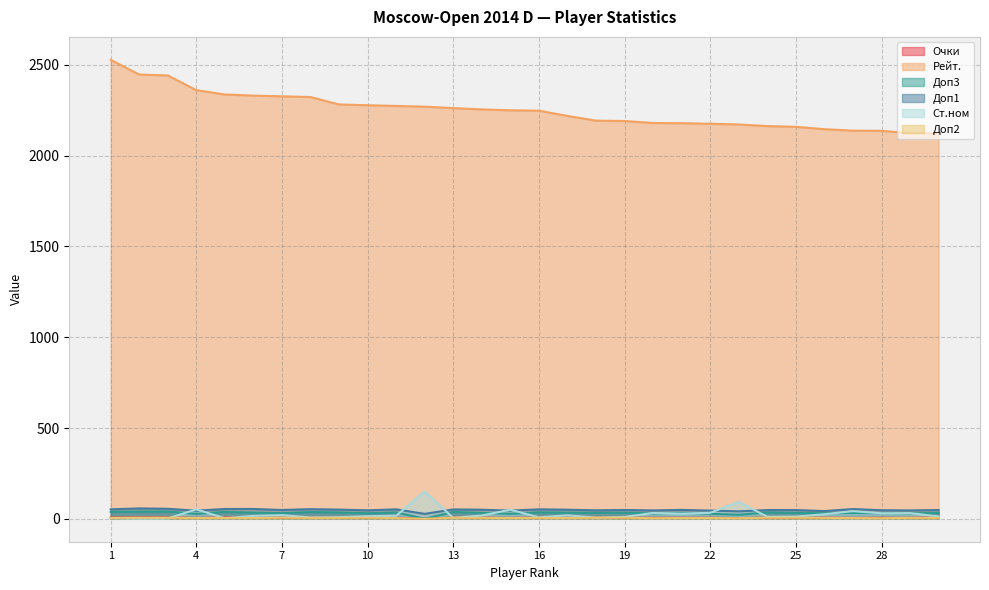

What is the approximate value of Доп1 at 1?

52.0